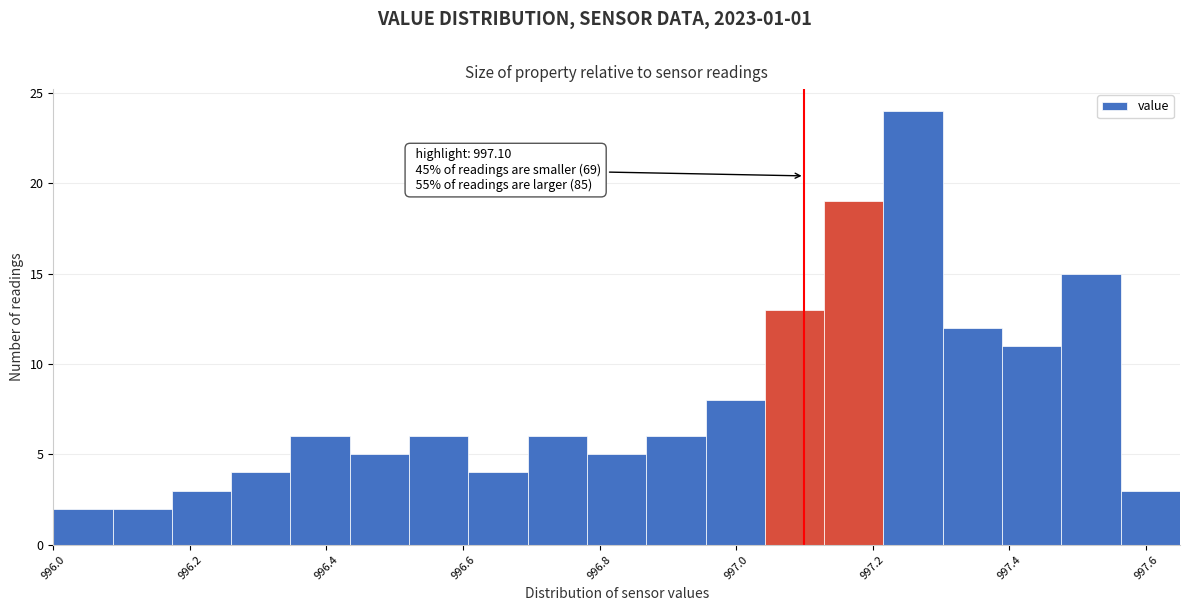

Over which range of the x-axis is the bar tallest?

997.22 to 997.30